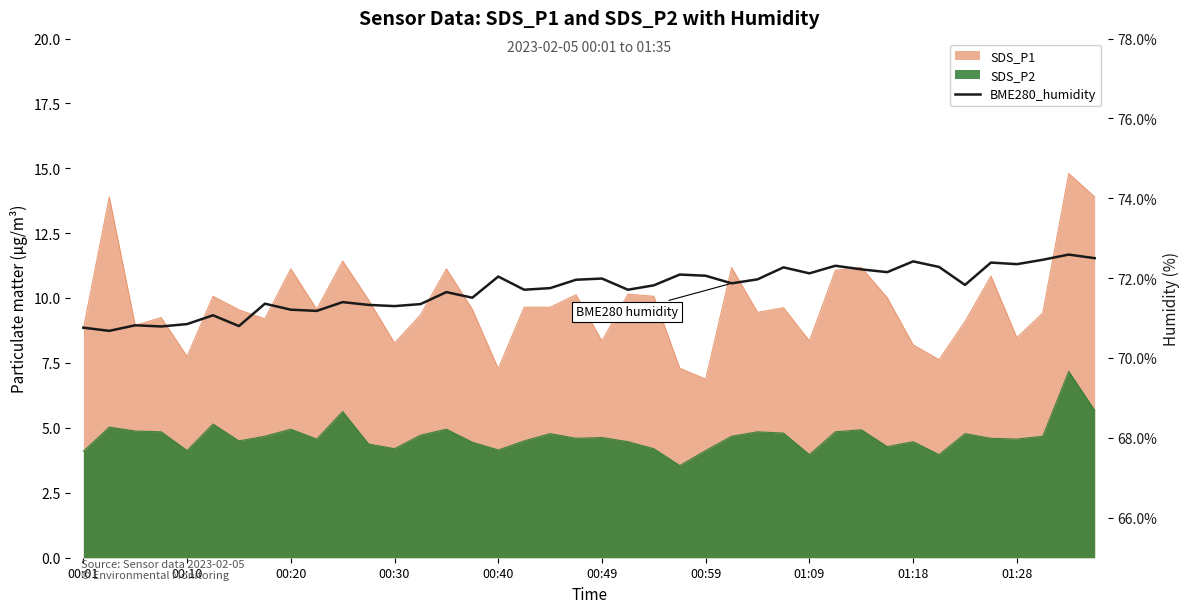

Reading right to left, list all the values displayed in this chart.

72.5	72.6	72.5	72.3	72.4	71.8	72.3	72.4	72.2	72.2	72.3	72.1	72.3	72.0	71.9	72.1	72.1	71.8	71.7	72.0	72.0	71.8	71.7	72.0	71.5	71.7	71.3	71.3	71.3	71.4	71.2	71.2	71.4	70.8	71.1	70.8	70.8	70.8	70.7	70.8